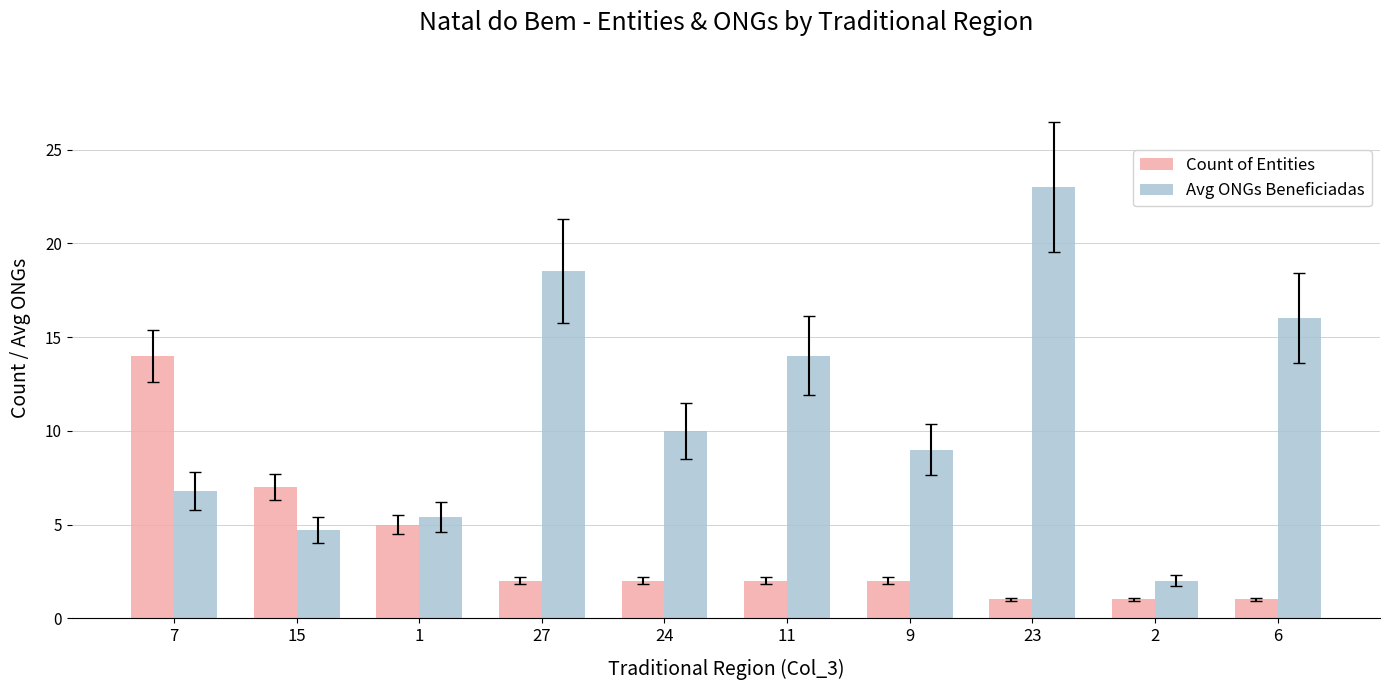

The Avg ONGs Beneficiadas series shows 5.4 at 1. True or false?

True